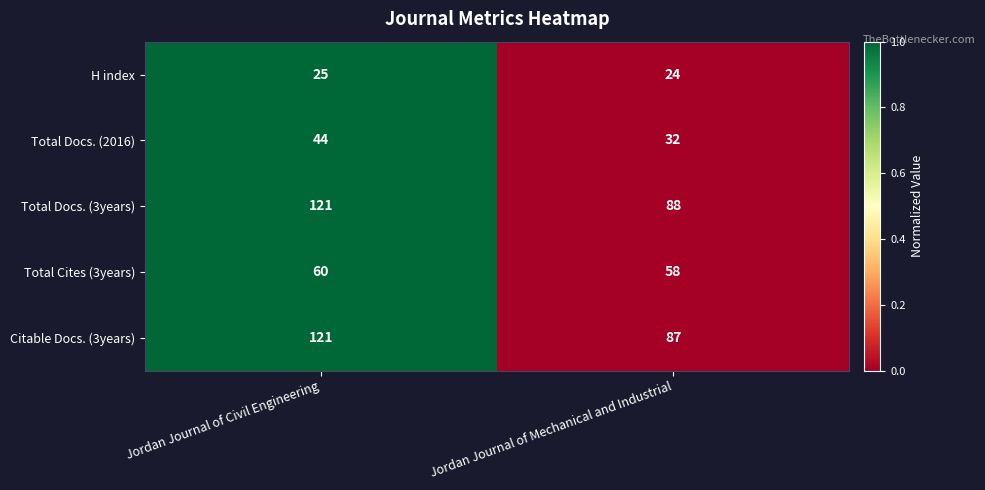

True or false: Total Docs. (2016) has a value of 44 at Jordan Journal of Civil Engineering.

True